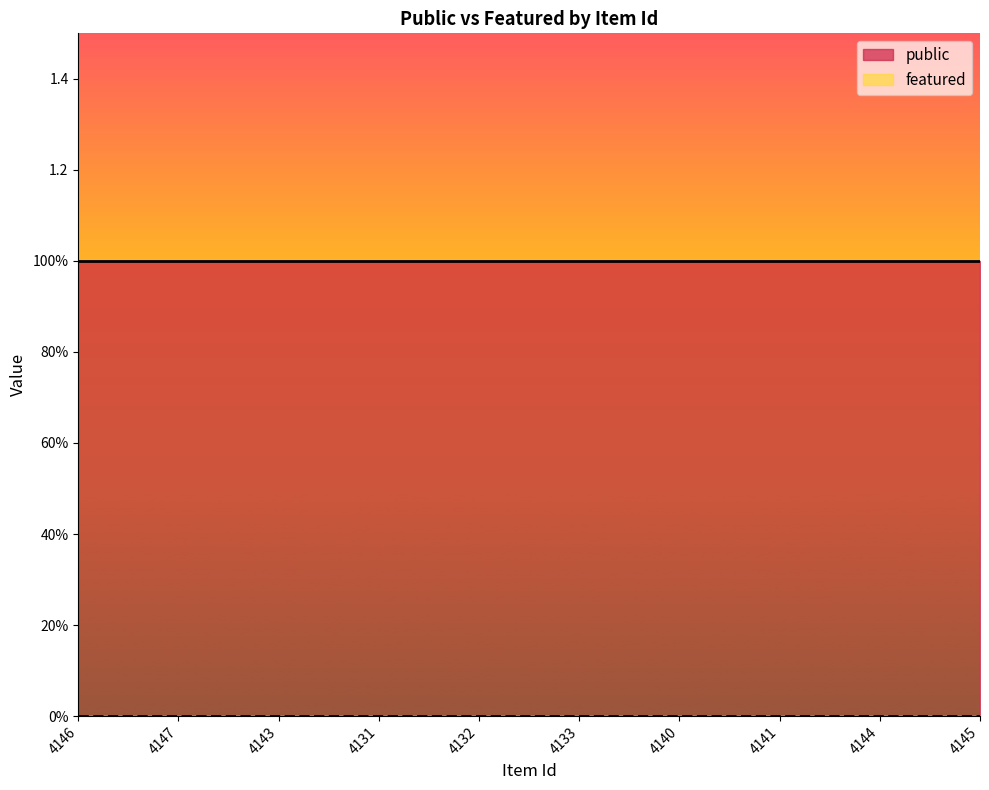

At which category is the sum across all series the highest?

4146